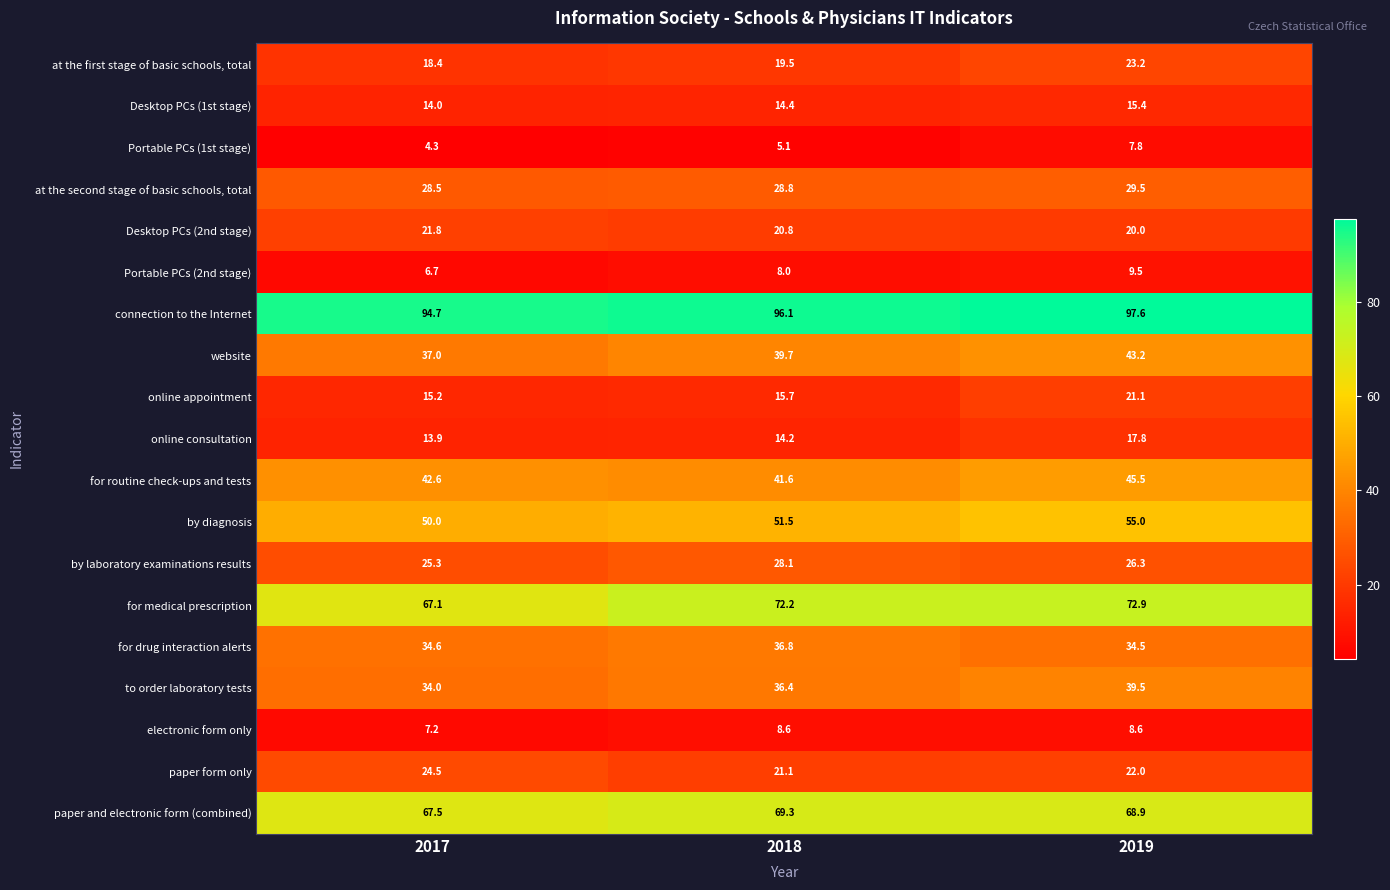

What is the difference between the for medical prescription values at 2018 and 2017?

5.1